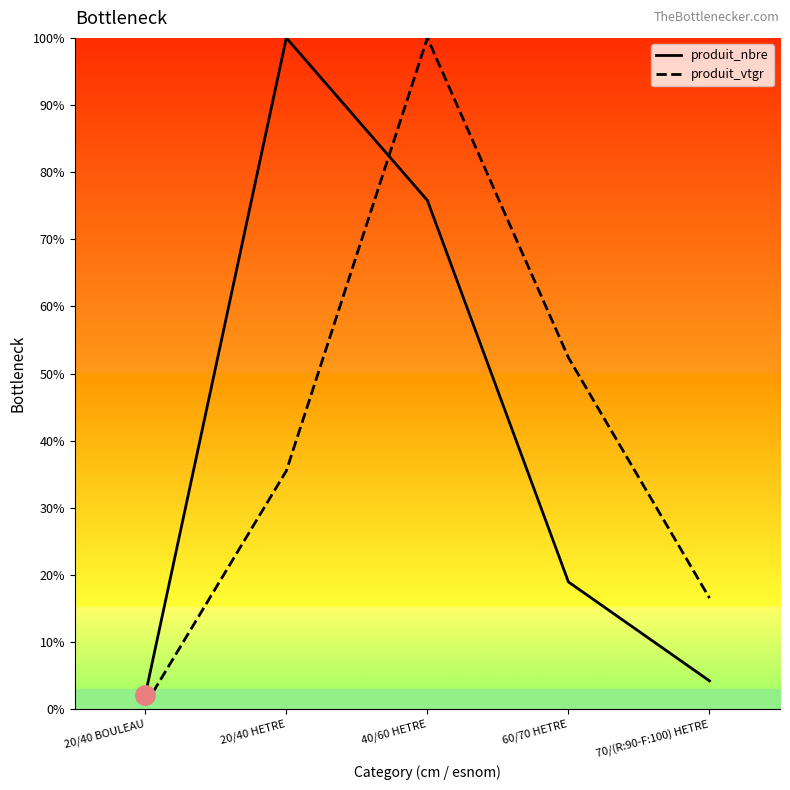

Which has a higher value, 40/60 HETRE or 20/40 HETRE?

20/40 HETRE